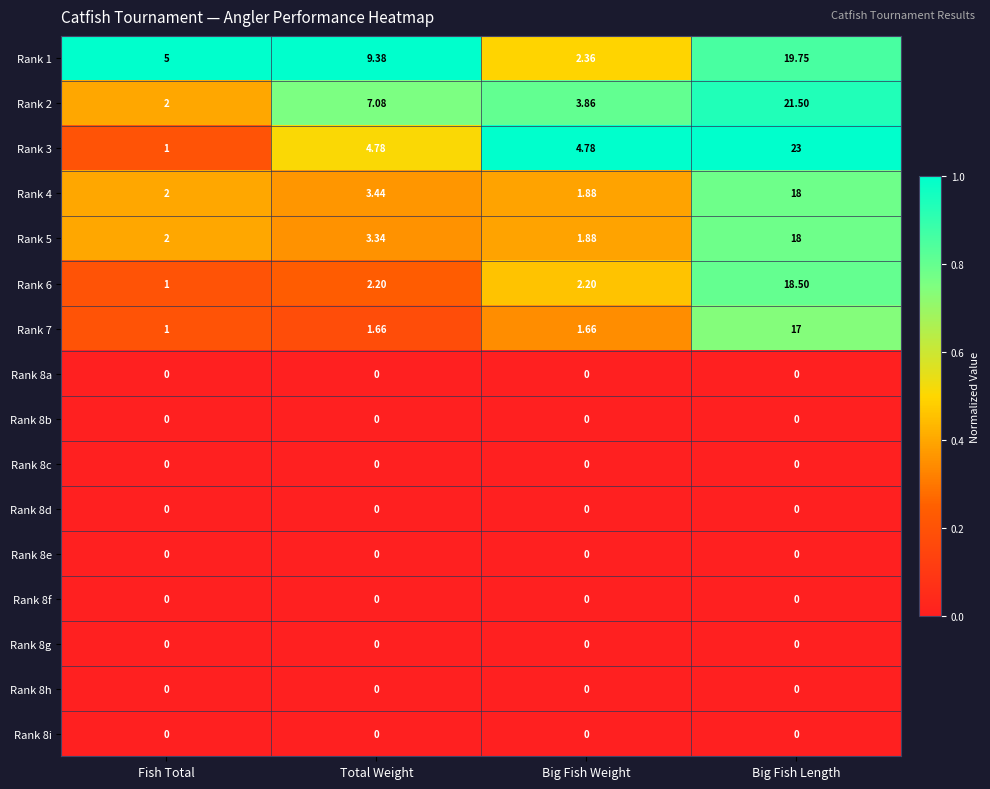

At which label does Rank 3 reach its peak?

Big Fish Length